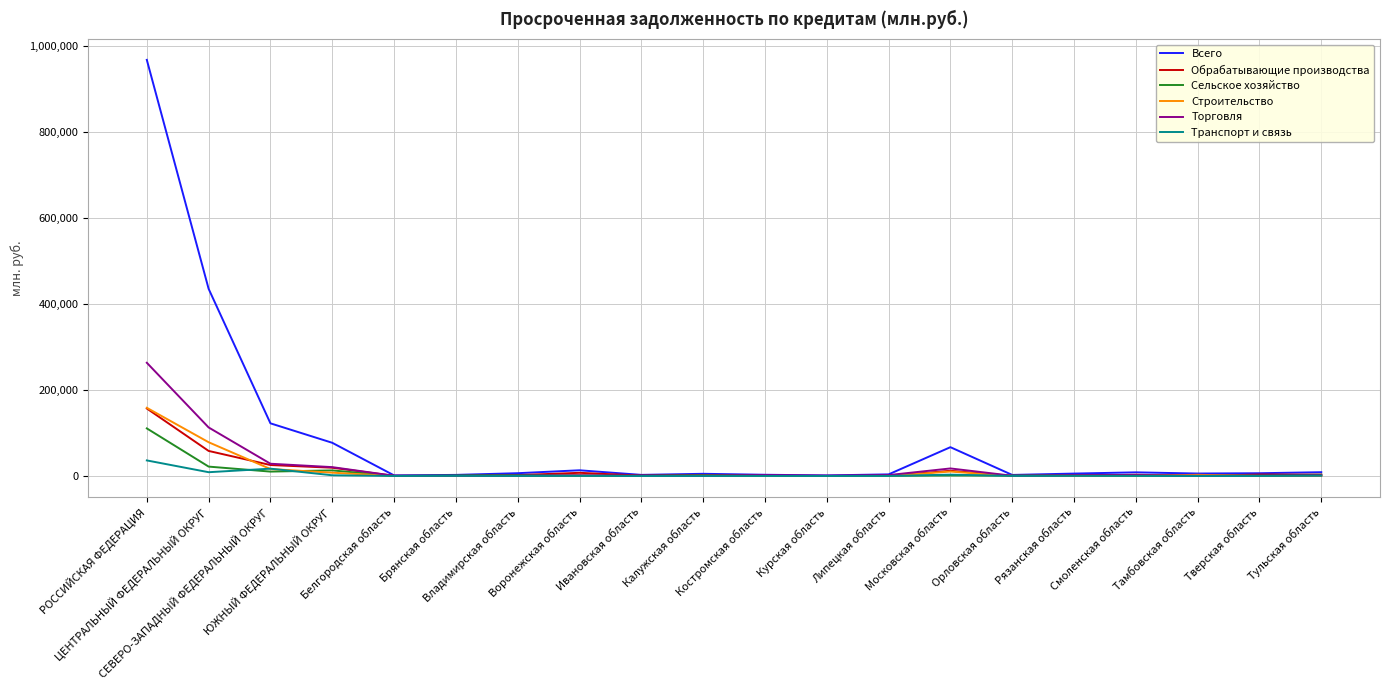

What position from the left is ЦЕНТРАЛЬНЫЙ ФЕДЕРАЛЬНЫЙ ОКРУГ?

2